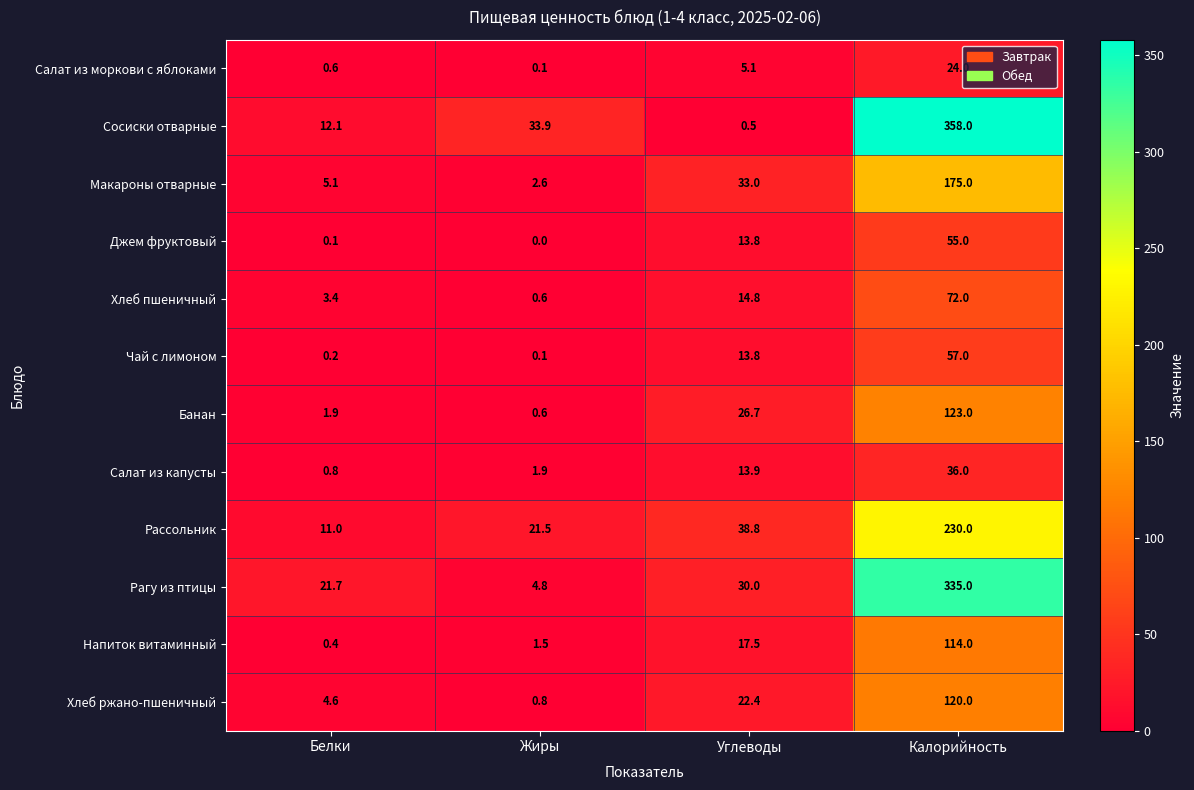

What is the spread (max minus min) of values at Белки?

21.6